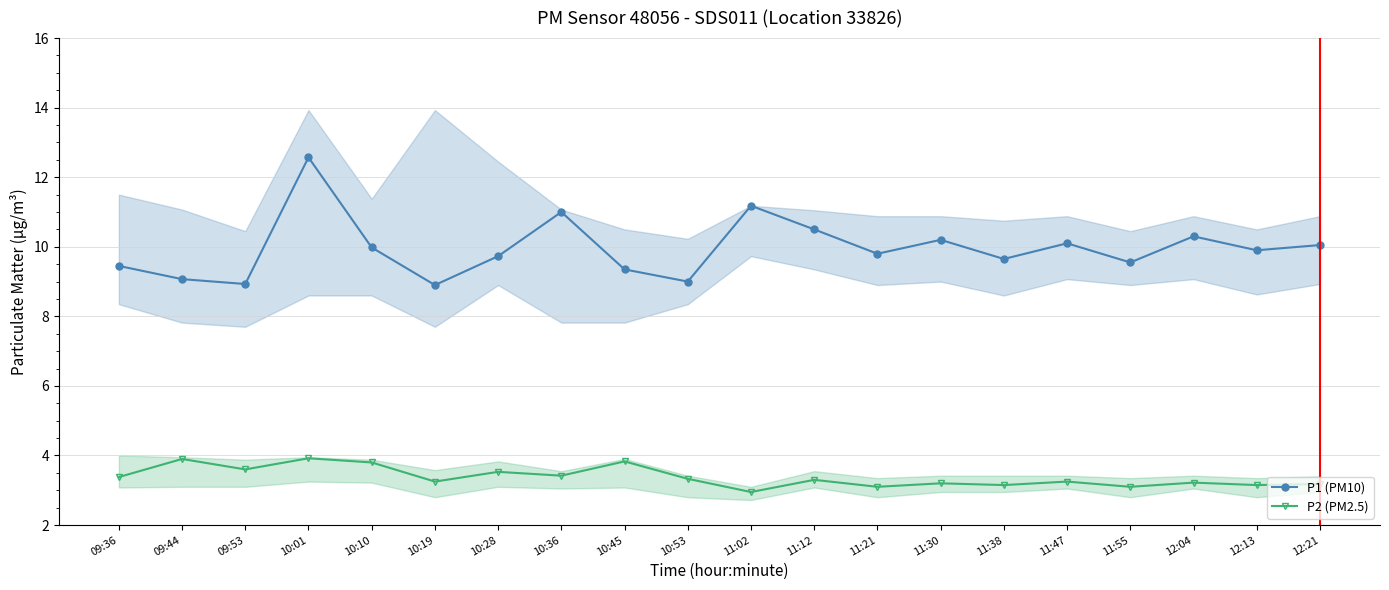

How many lines are shown in the chart?

2